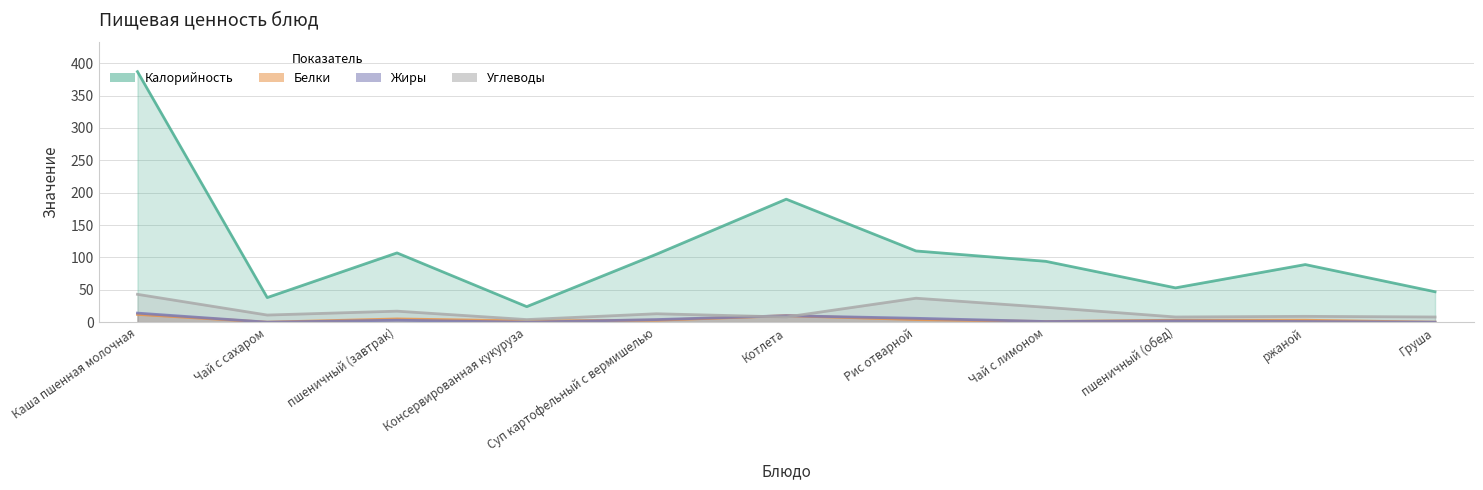

Which series has the largest total across all categories?

Калорийность